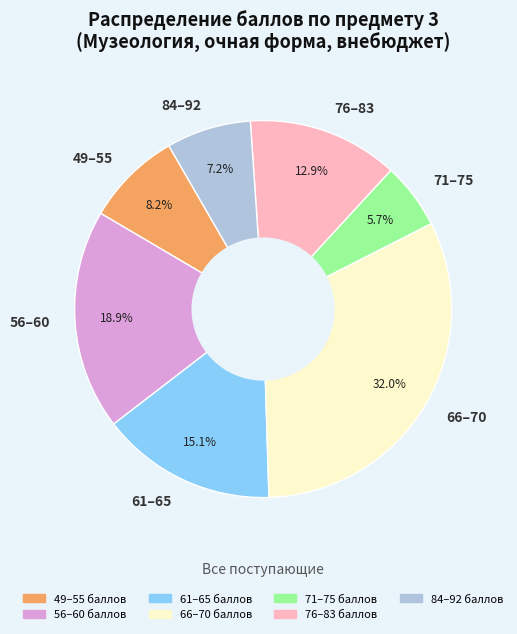

How many segments does this pie chart have?

7